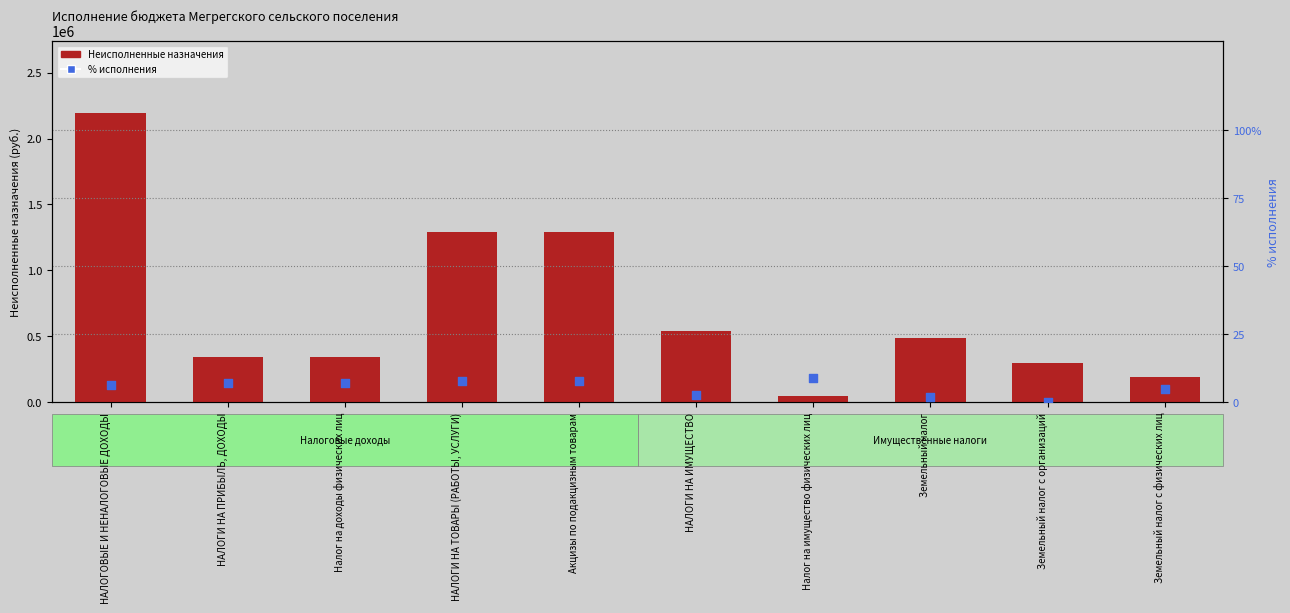

Is the value of Неисполненные назначения at Земельный налог greater than the value of % исполнения at Земельный налог с физических лиц?

Yes